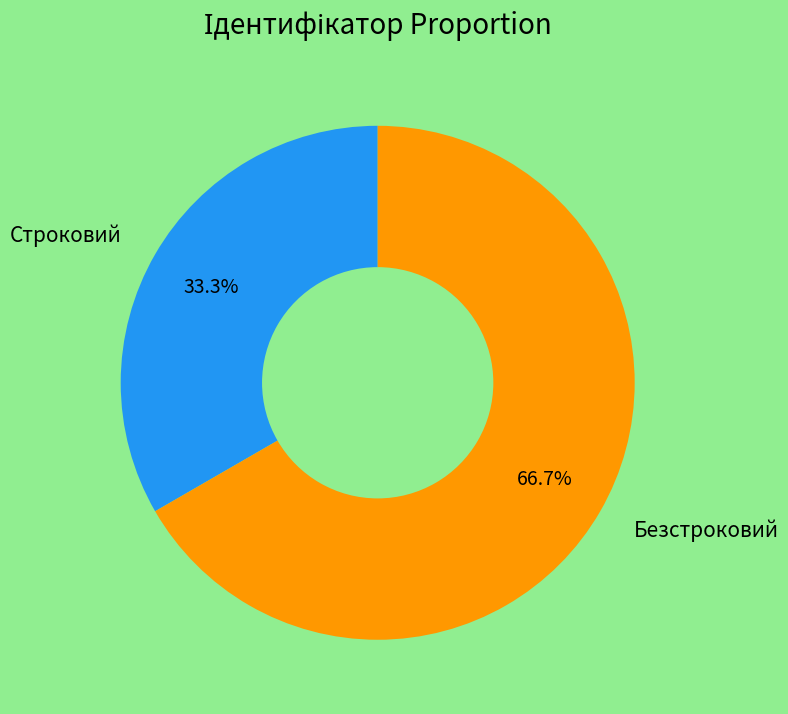

To the nearest percent, what is the combined percentage of Безстроковий and Строковий?

100%